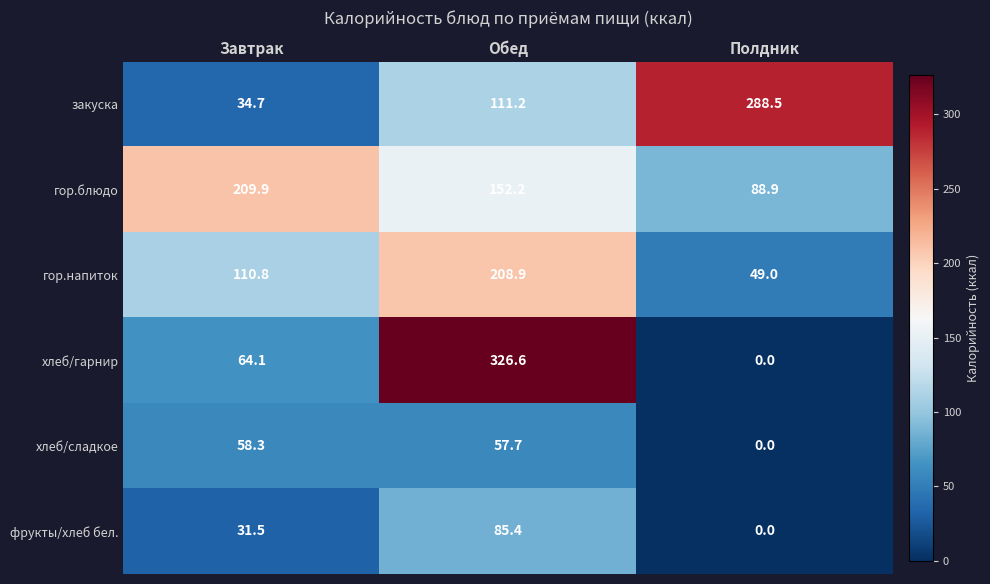

Reading left to right, what are all the values shown in this chart?

закуска: 34.7	111.2	288.5
гор.блюдо: 209.9	152.2	88.9
гор.напиток: 110.8	208.9	49.0
хлеб/гарнир: 64.1	326.6	0.0
хлеб/сладкое: 58.3	57.7	0.0
фрукты/хлеб бел.: 31.5	85.4	0.0